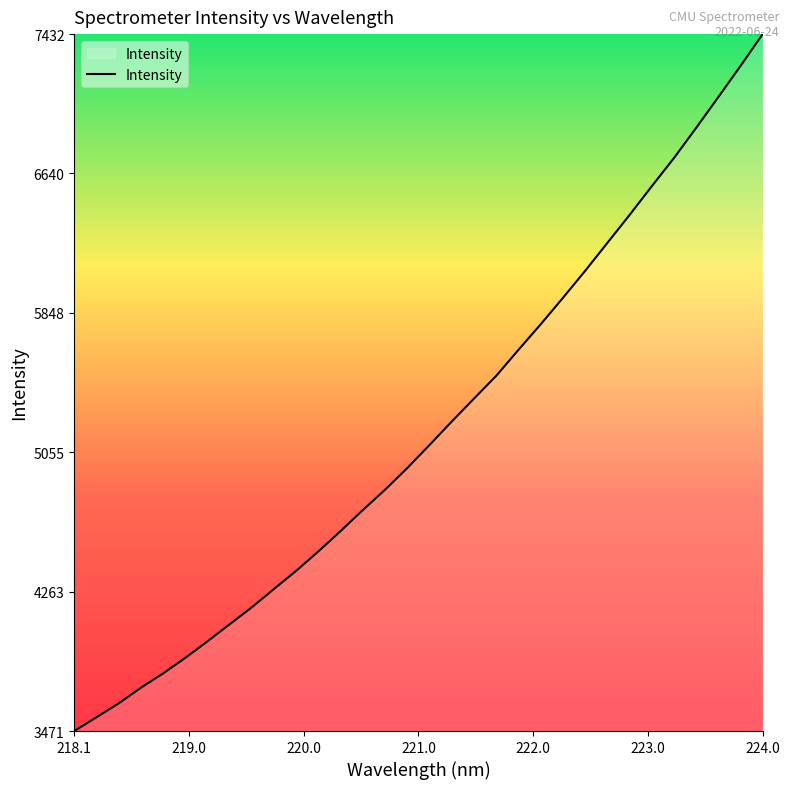

How many lines are shown in the chart?

1